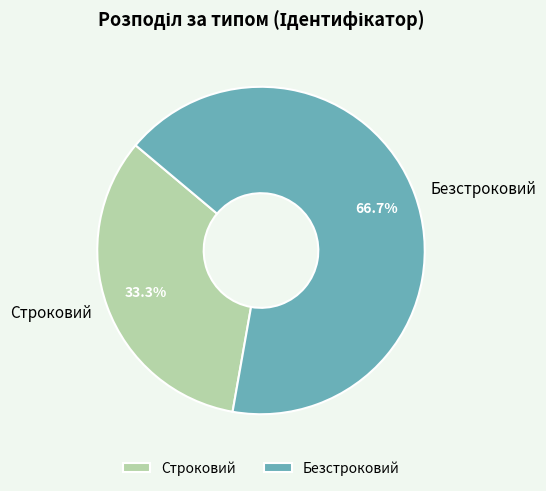

Which slice is the largest?

Безстроковий